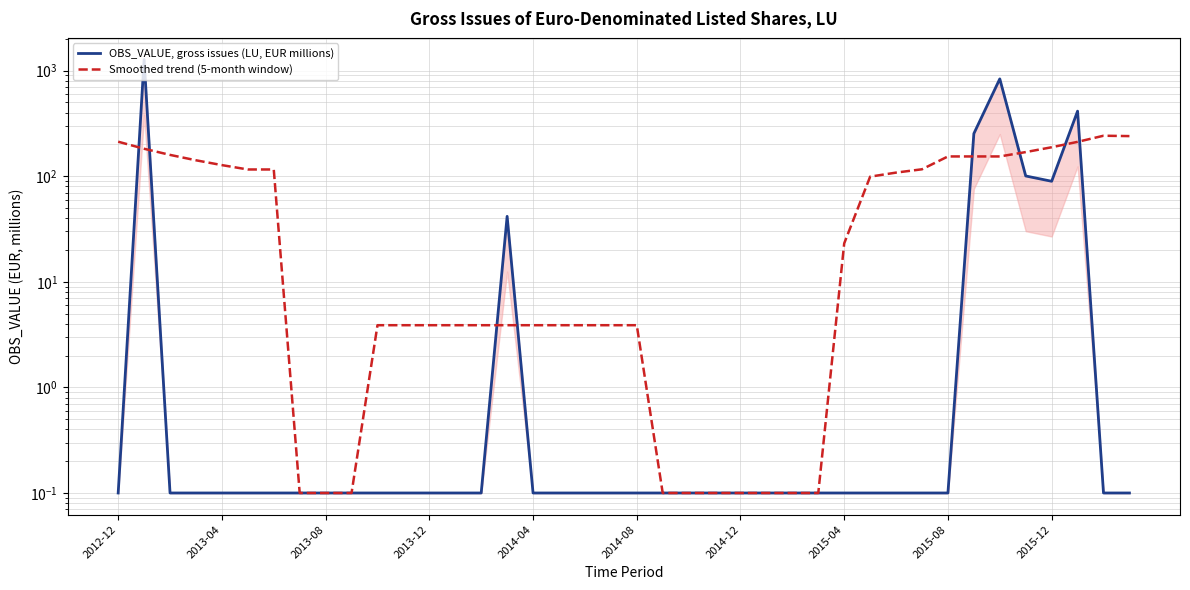

What is the difference between the OBS_VALUE, gross issues (LU, EUR millions) values at 2013-12 and 15?

41.6